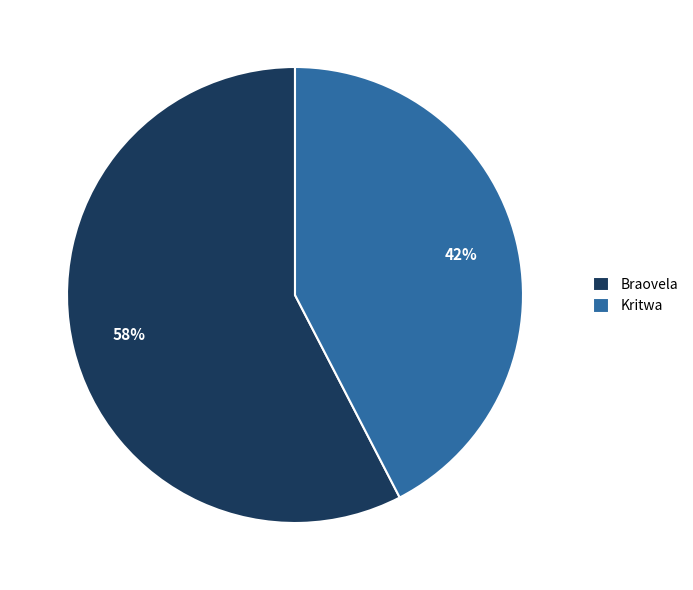

To the nearest percent, what is the average slice percentage?

50%